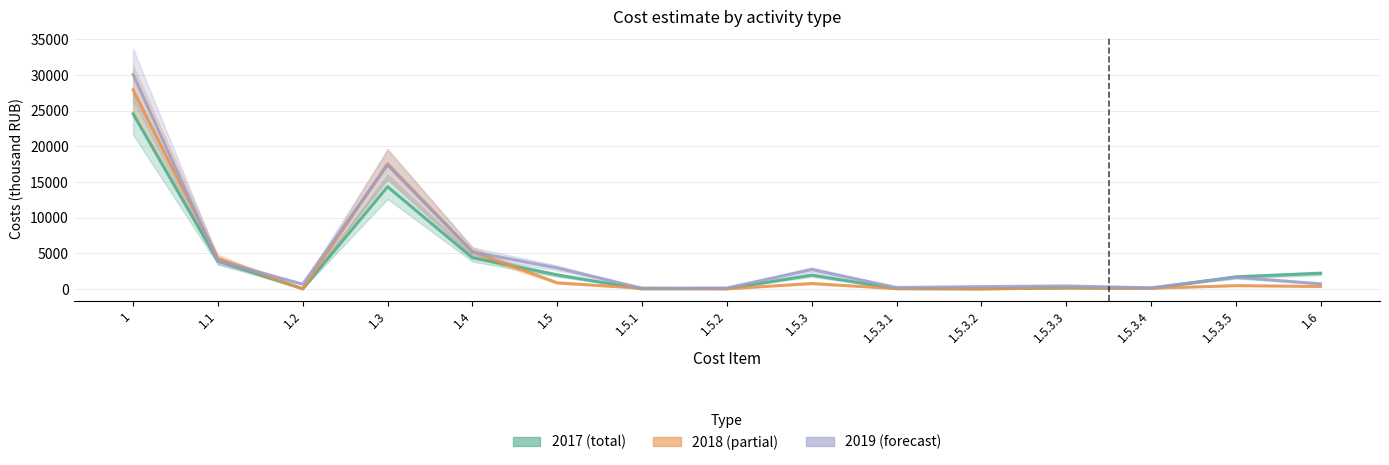

How many data points in 2017 (total) are less than 1684?

7